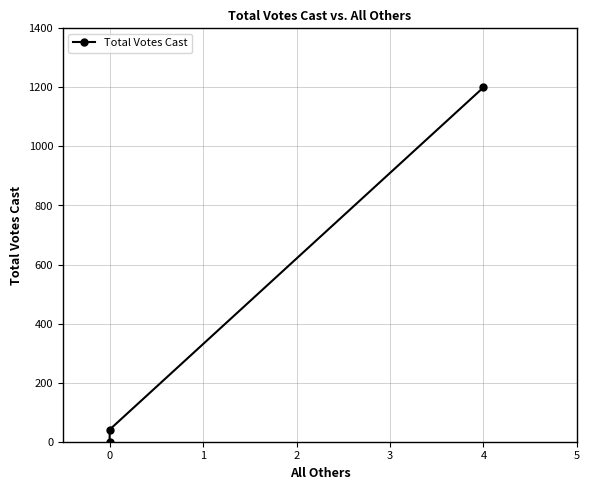

How many lines are shown in the chart?

1